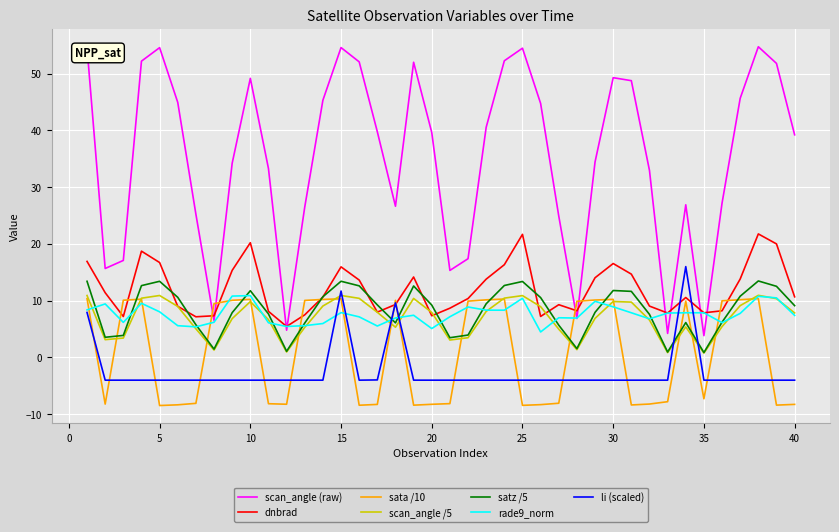

Which series has the largest total across all categories?

scan_angle (raw)